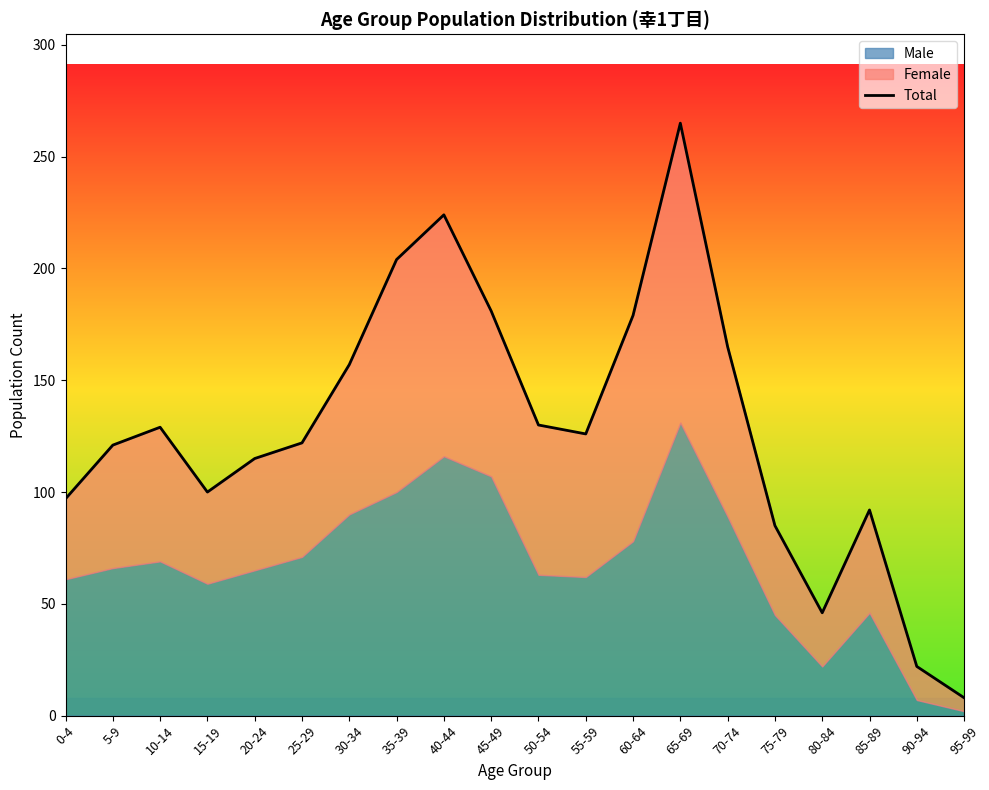

How many data points are less than 126?

10